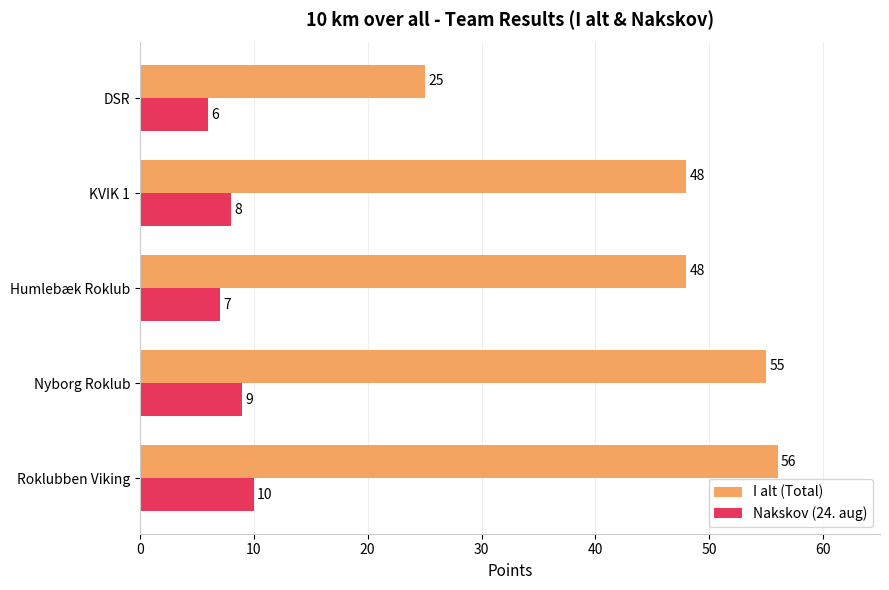

True or false: Nakskov (24. aug) has a value of 4 at KVIK 1.

False